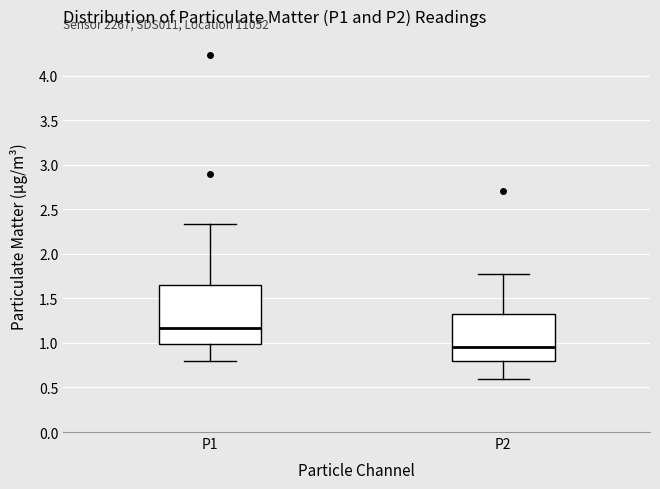

Reading left to right, read every box against the y-axis: the position of its median line, the range the box covers, and the ends of its whiskers. The values are not printed on the chart, so give them approximately, as read against the axis.

P1: median 1.15, box 1.00 to 1.65, whiskers 0.80 to 2.35
P2: median 0.95, box 0.80 to 1.35, whiskers 0.60 to 1.75